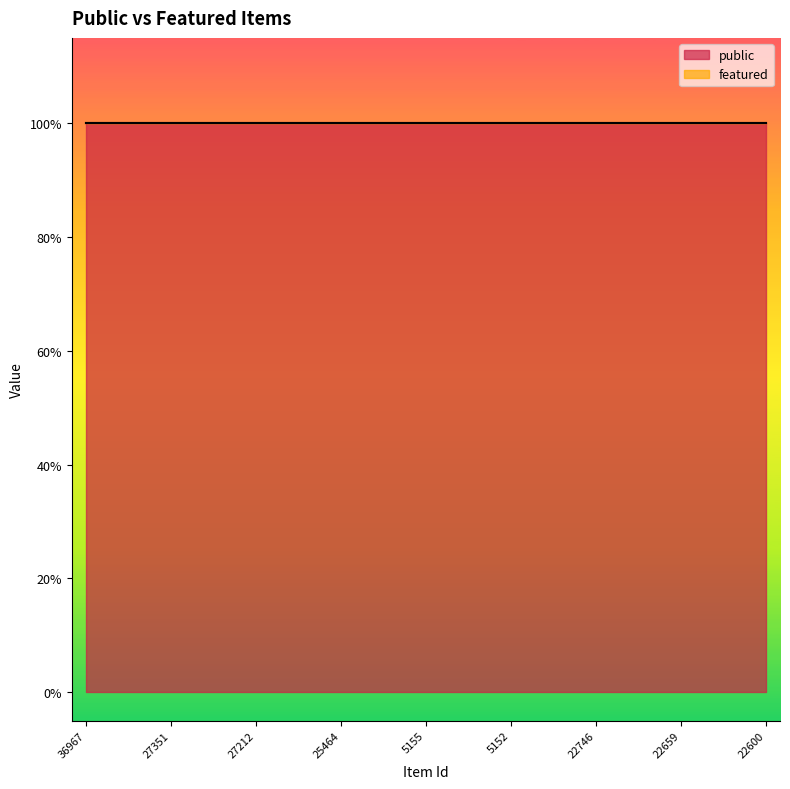

What is the greatest value displayed?

1